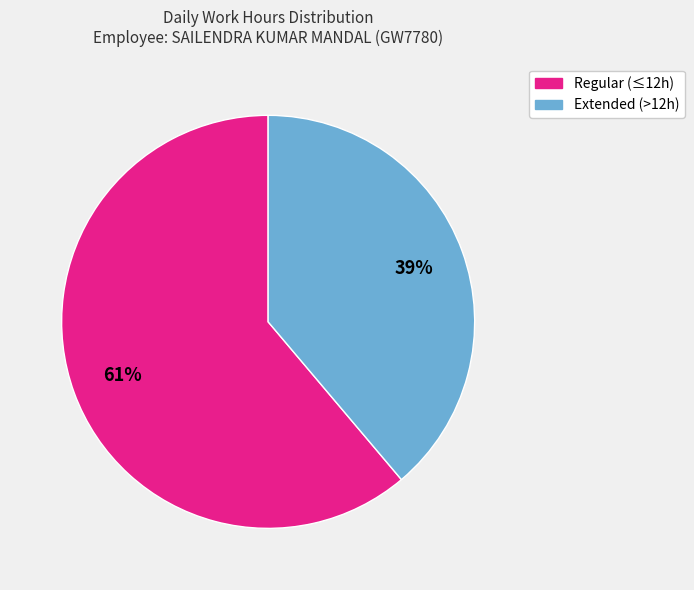

To the nearest percent, what is the difference between the largest and smallest slice percentages?

22%